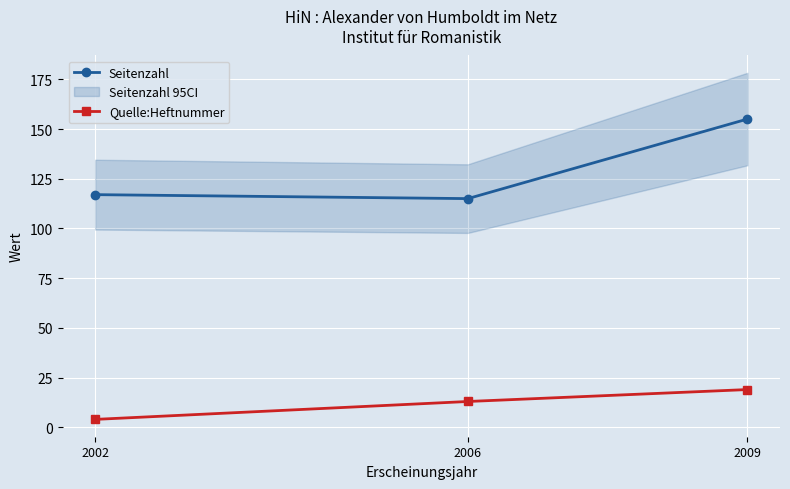

What is the difference between the second highest and minimum values in the Quelle:Heftnummer series?

9